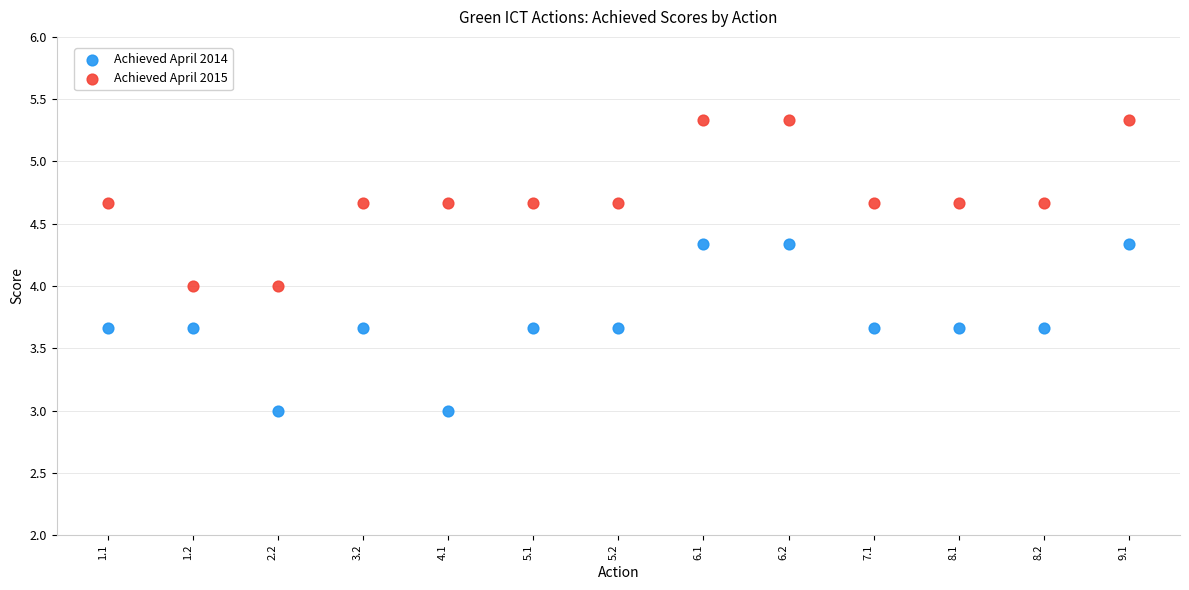

Which series reaches the maximum Y coordinate?

Achieved April 2015